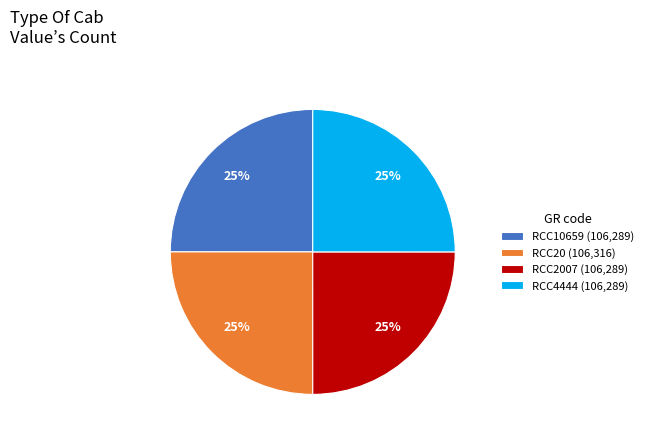

To the nearest percent, what is the combined percentage of RCC4444 (106,289) and RCC2007 (106,289)?

50%